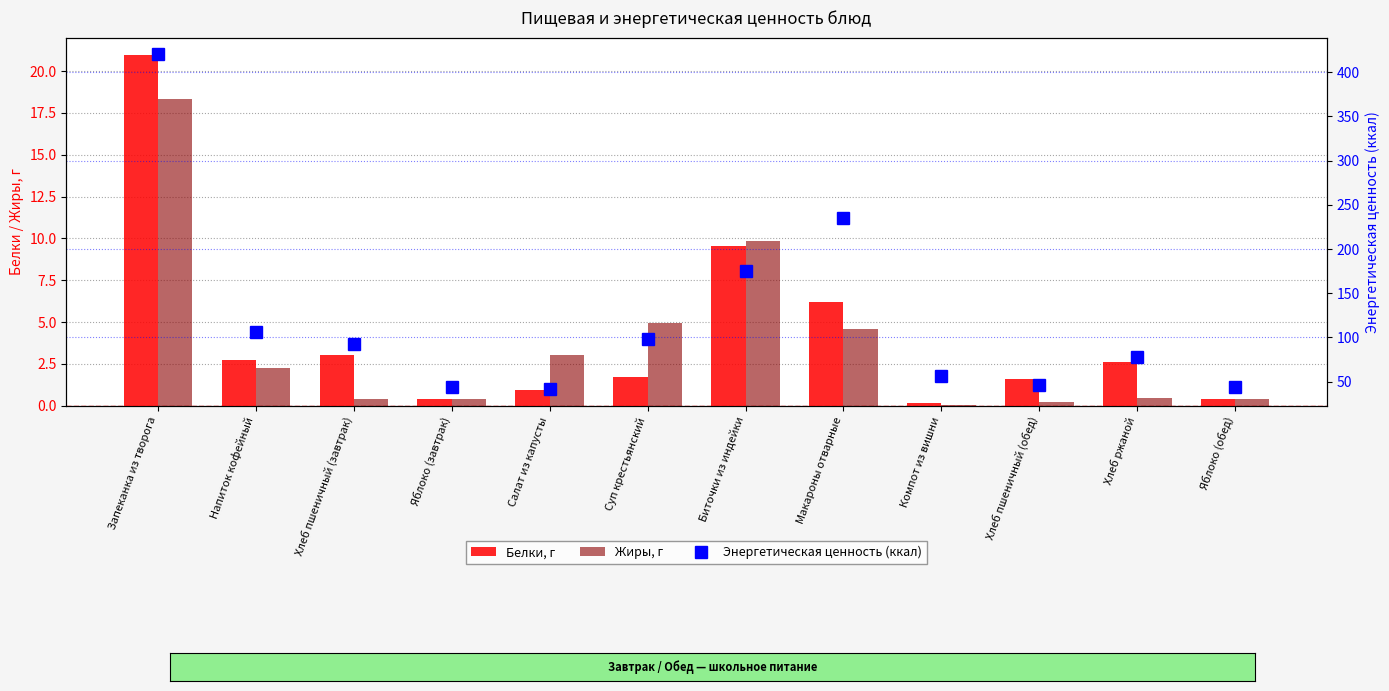

How many data points in Белки, г are above 2?

6